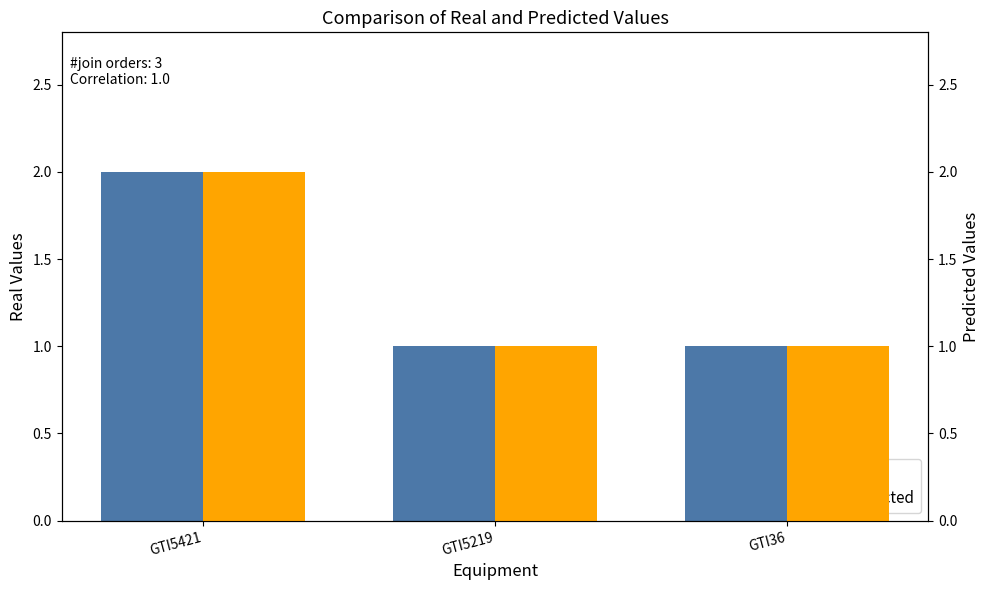

How many data points does each series have?

3